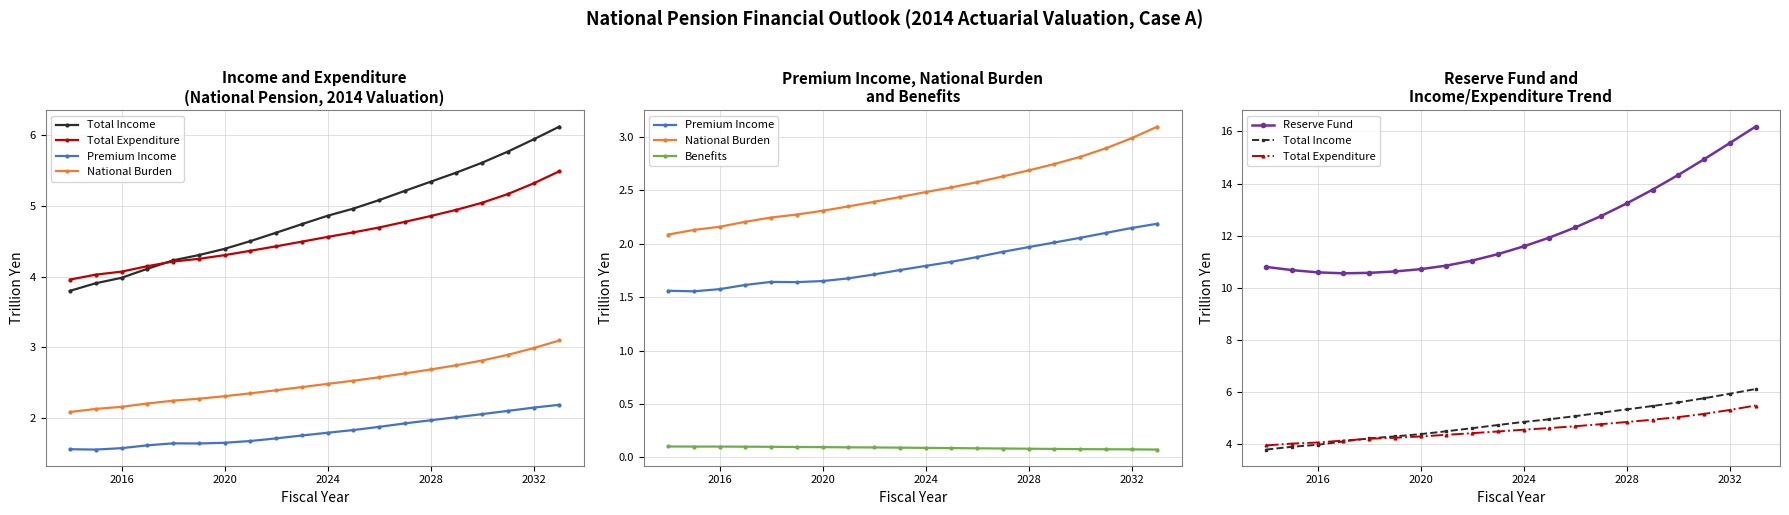

Which series has the largest total across all categories?

Reserve Fund